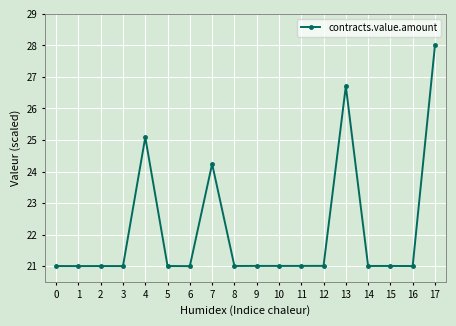

Count the number of categories in the chart.

18